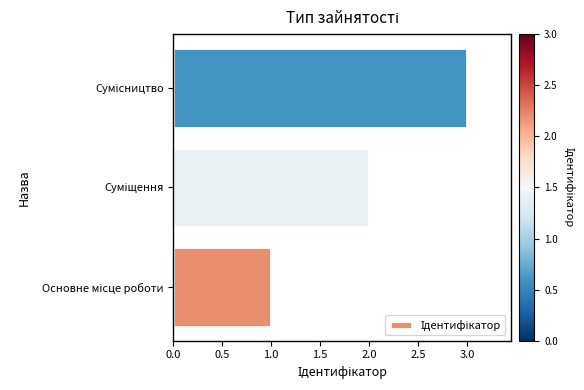

What is the sum of all values?

6